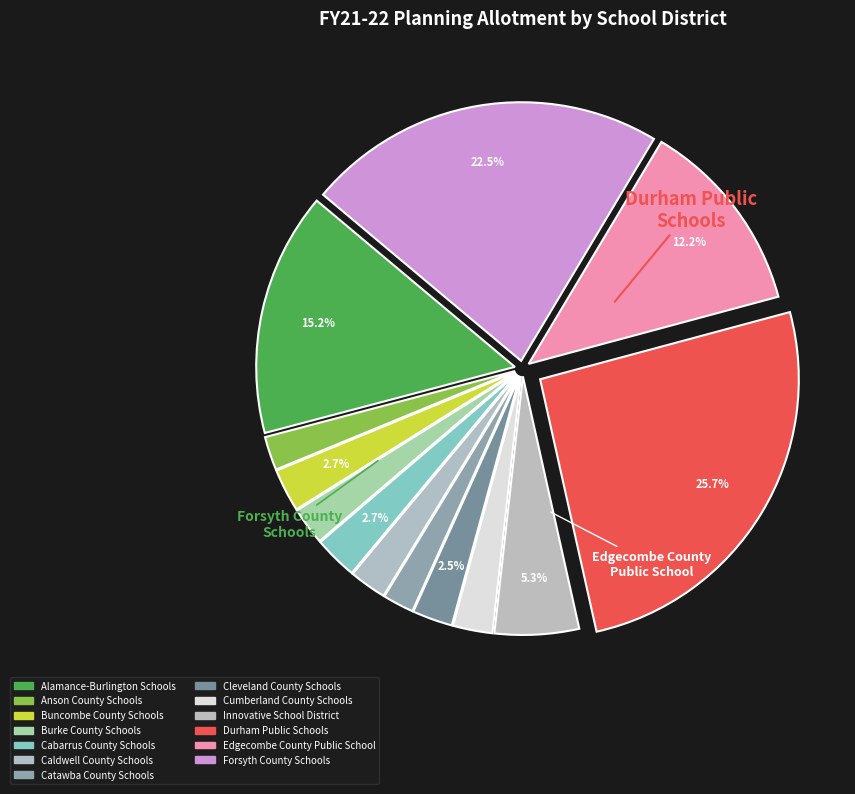

True or false: Caldwell County Schools accounts for 15% of the total.

False